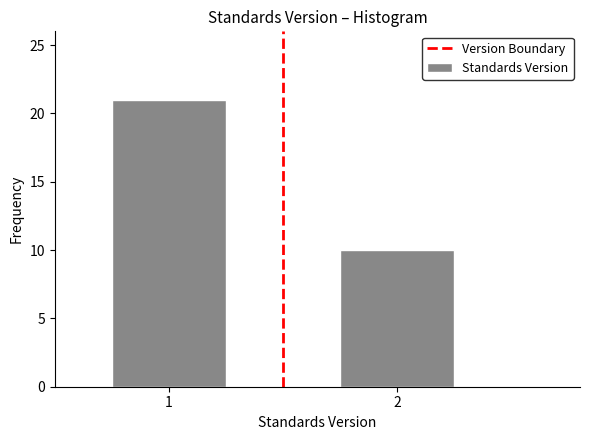

Reading left to right, what are all the values shown in this chart?

21	10